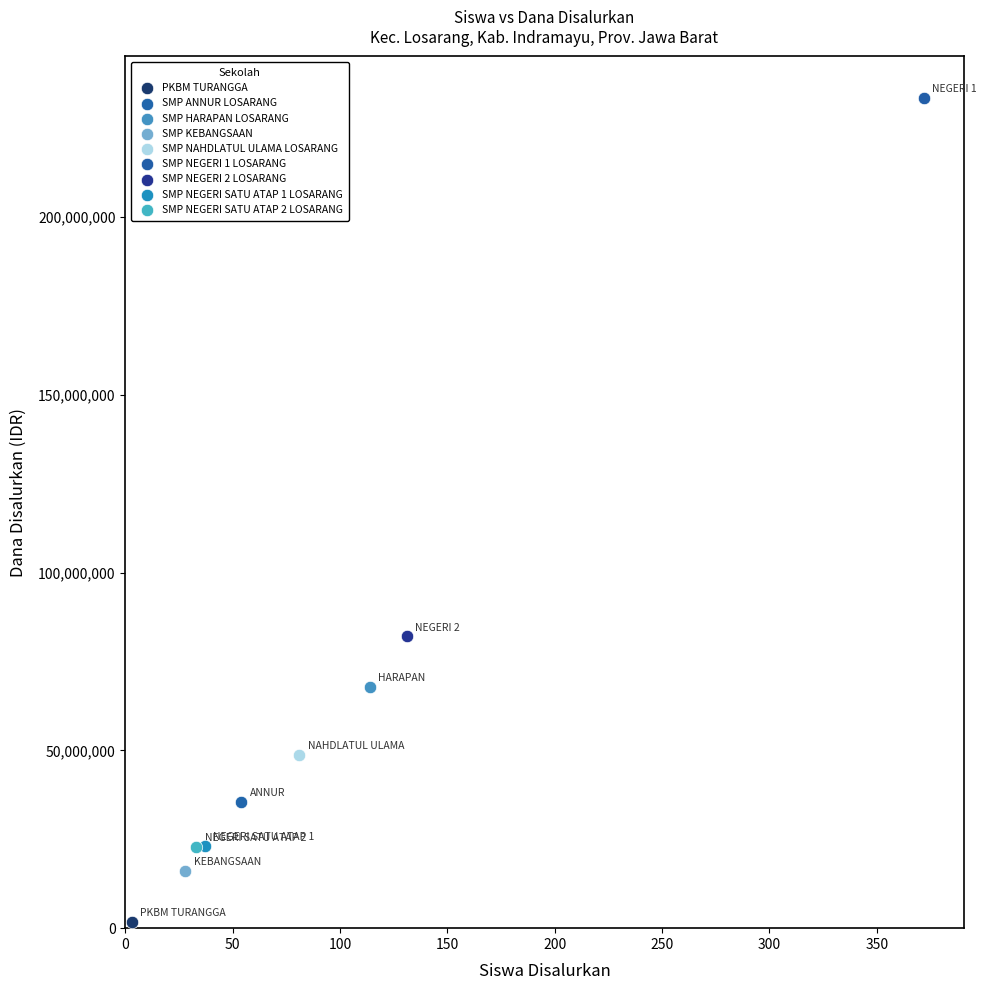

What are all the series names shown in the legend?

PKBM TURANGGA, SMP ANNUR LOSARANG, SMP HARAPAN LOSARANG, SMP KEBANGSAAN, SMP NAHDLATUL ULAMA LOSARANG, SMP NEGERI 1 LOSARANG, SMP NEGERI 2 LOSARANG, SMP NEGERI SATU ATAP 1 LOSARANG, SMP NEGERI SATU ATAP 2 LOSARANG